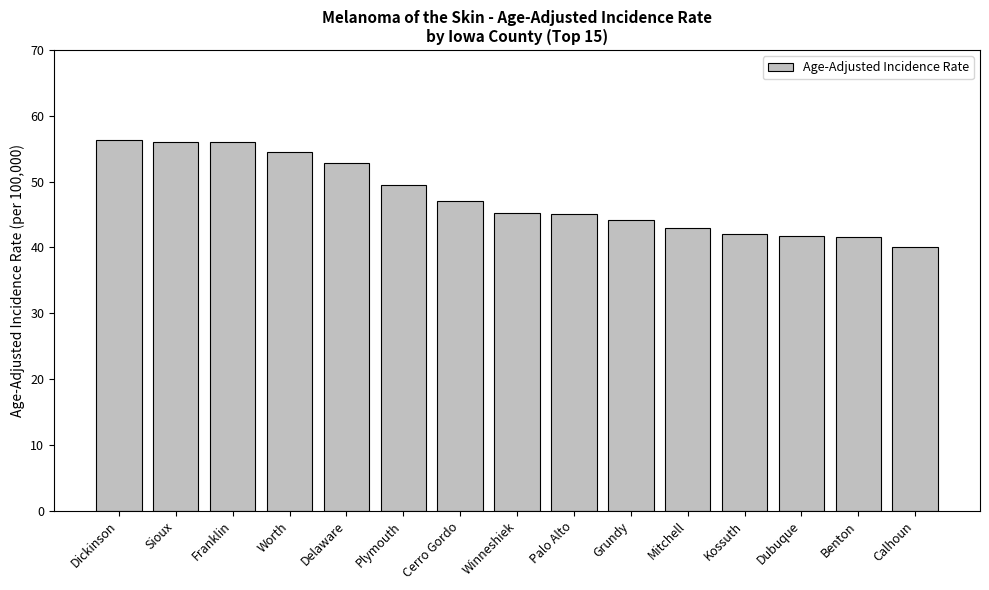

How many series are shown in this chart?

1